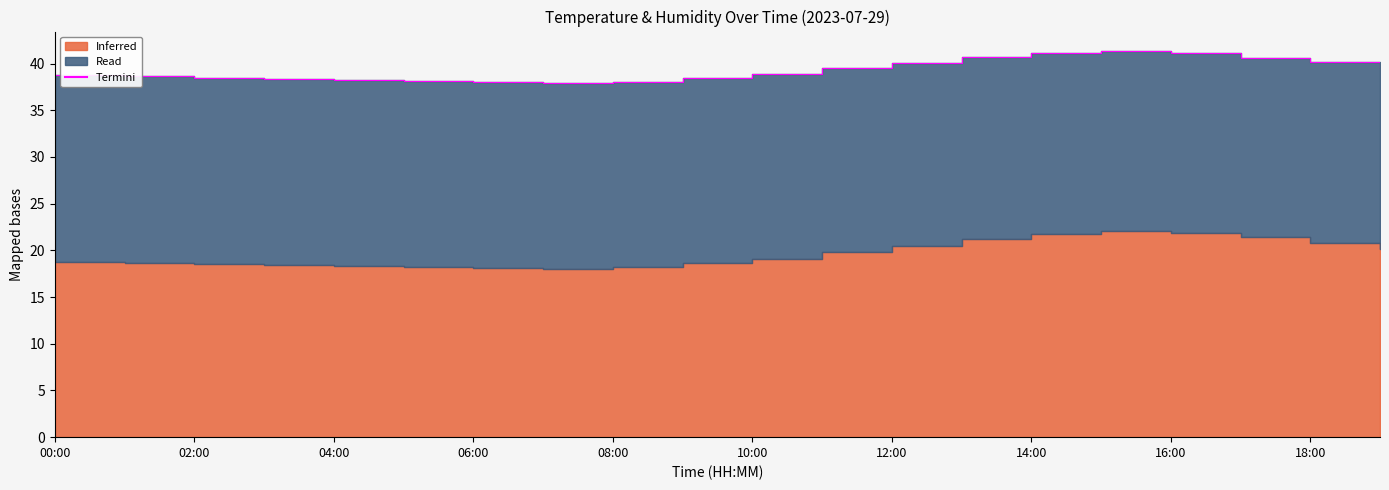

How many values are below 38?

1